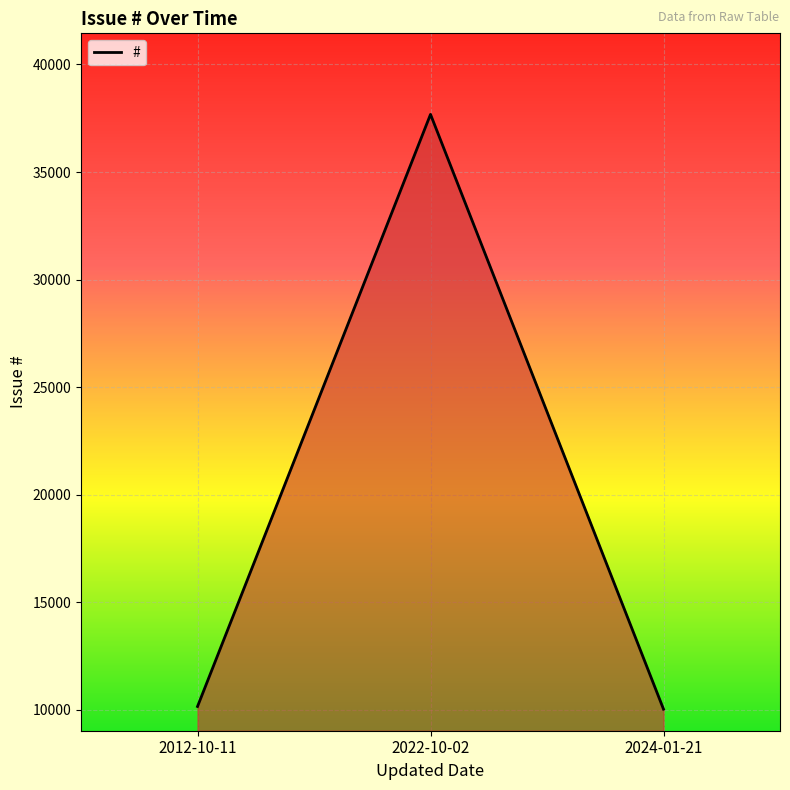

Which category has the highest value across all series?

2022-10-02